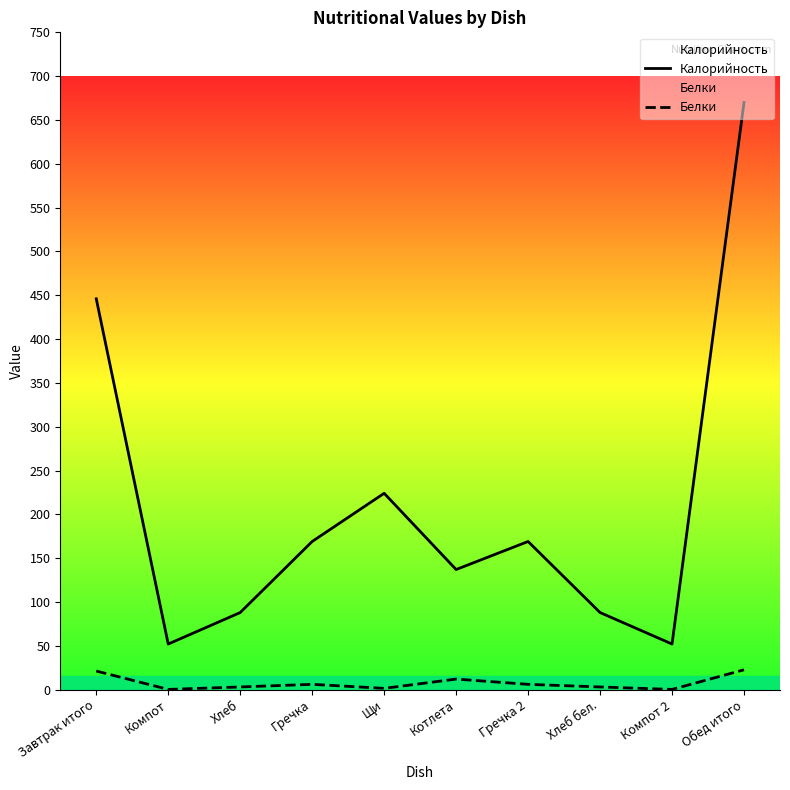

List the labels in order of Калорийность value, smallest first.

Компот, Компот 2, Хлеб, Хлеб бел., Котлета, Гречка, Гречка 2, Щи, Завтрак итого, Обед итого